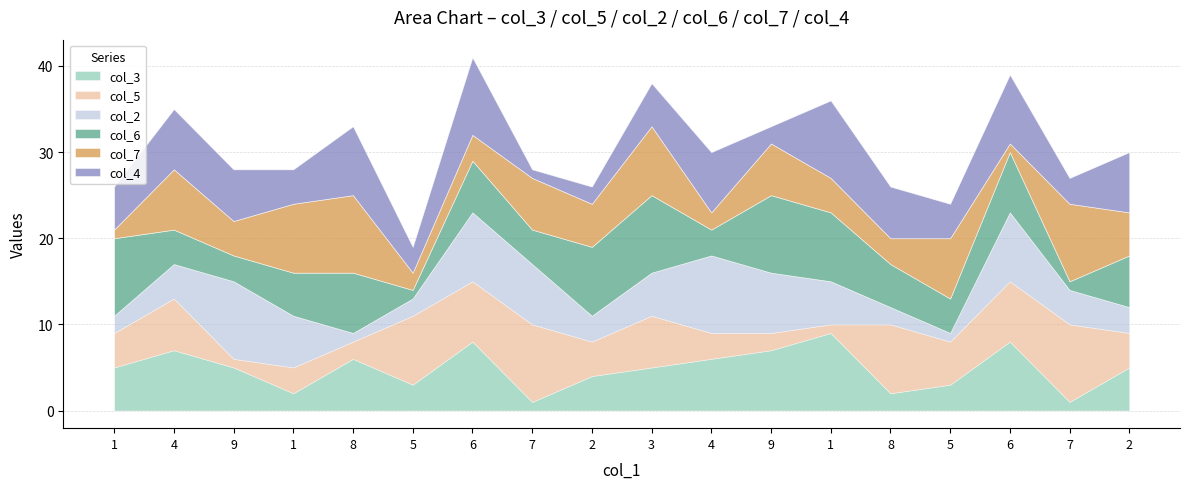

True or false: col_3 has more than 1 interior local peaks.

True